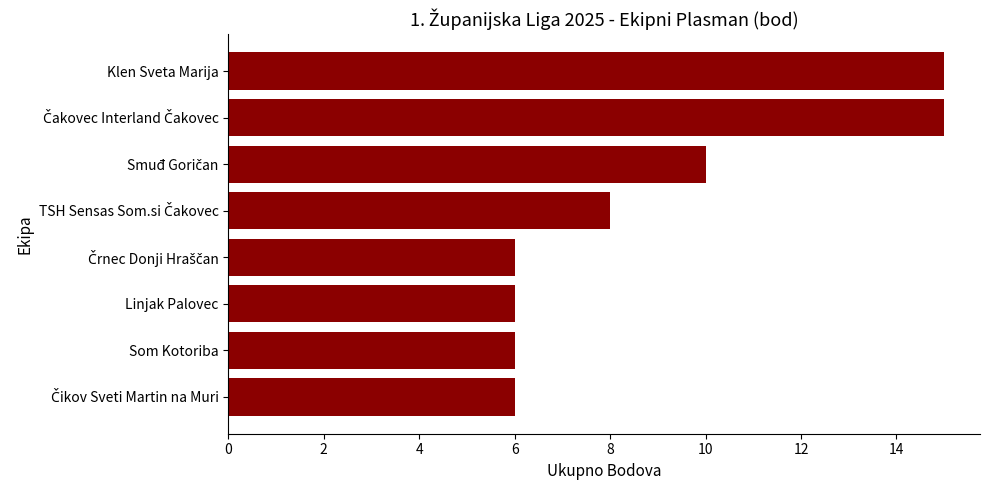

Reading top to bottom, transcribe all the data shown in this chart.

15	15	10	8	6	6	6	6